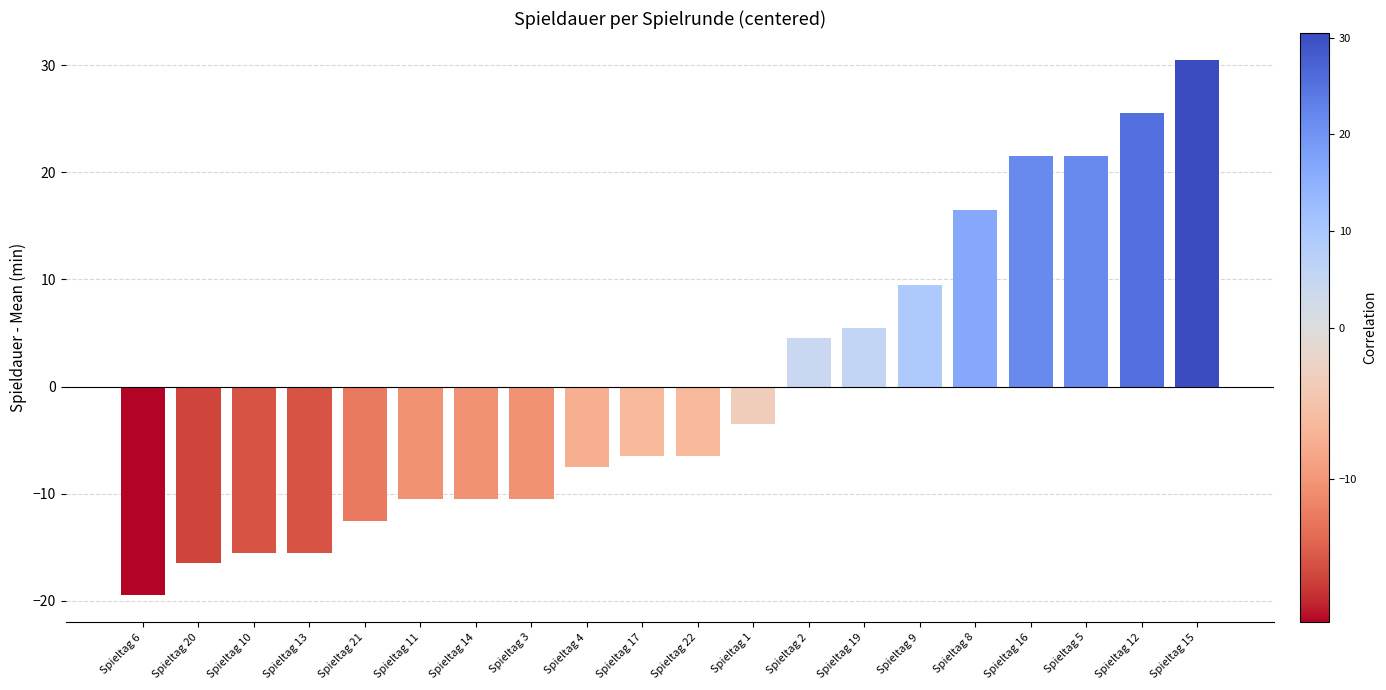

Which has a higher value, Spieltag 16 or Spieltag 14?

Spieltag 16